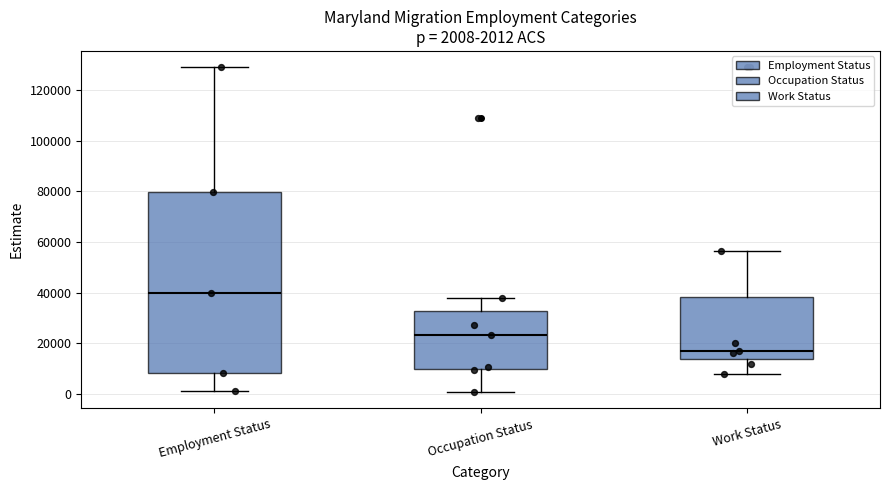

Which box's median line is the lowest?

Work Status